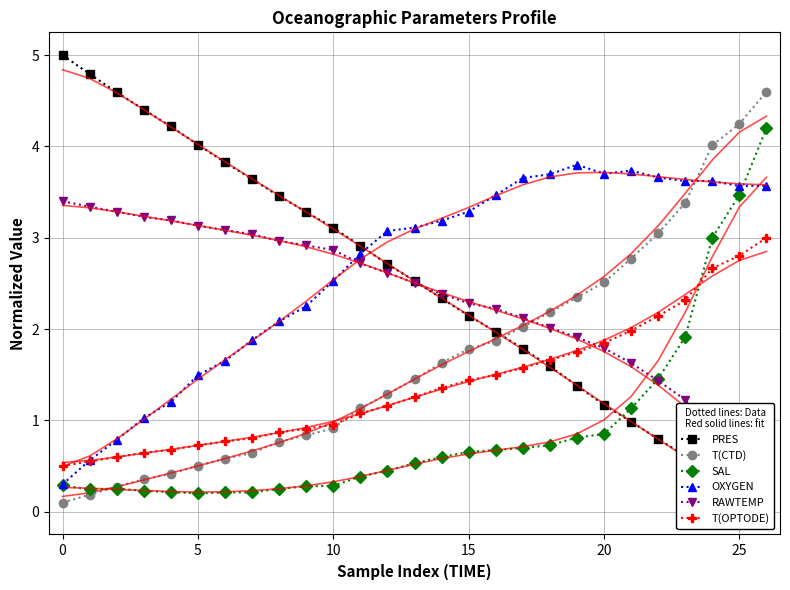

What is the difference between the second highest and second lowest values in the T(CTD) series?

4.1